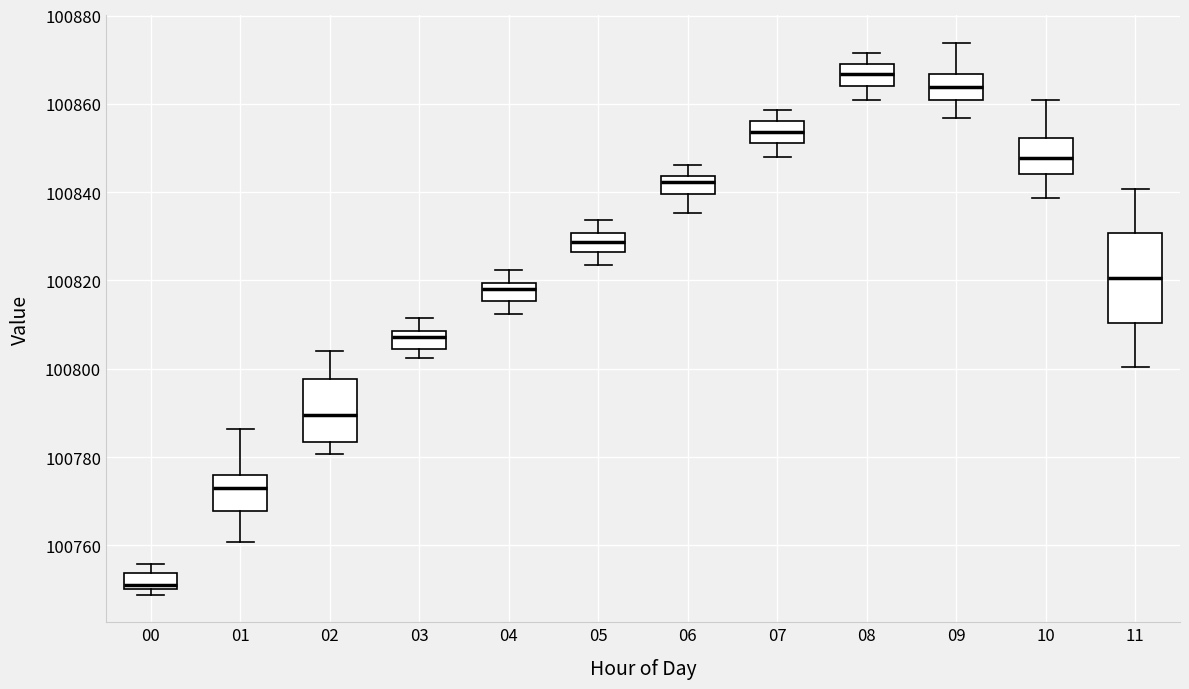

Reading left to right, read every box against the y-axis: the position of its median line, the range the box covers, and the ends of its whiskers. The values are not printed on the chart, so give them approximately, as read against the axis.

00: median 100752, box 100750 to 100754, whiskers 100748 to 100756
01: median 100774, box 100768 to 100776, whiskers 100760 to 100786
02: median 100790, box 100784 to 100798, whiskers 100780 to 100804
03: median 100808 (just below the box's upper edge), box 100804 to 100808, whiskers 100802 to 100812
04: median 100818, box 100816 to 100820, whiskers 100812 to 100822
05: median 100828, box 100826 to 100830, whiskers 100824 to 100834
06: median 100842, box 100840 to 100844, whiskers 100836 to 100846
07: median 100854, box 100852 to 100856, whiskers 100848 to 100858
08: median 100866, box 100864 to 100870, whiskers 100860 to 100872
09: median 100864, box 100860 to 100866, whiskers 100856 to 100874
10: median 100848, box 100844 to 100852, whiskers 100838 to 100860
11: median 100820, box 100810 to 100830, whiskers 100800 to 100840